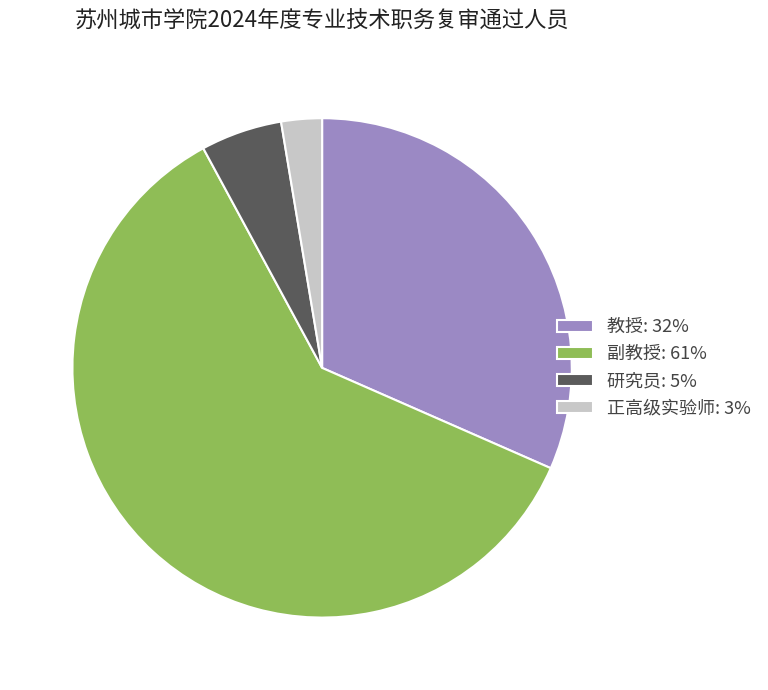

Count the number of slices in the pie.

4